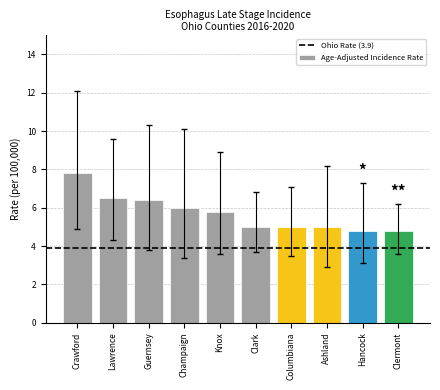

Count the number of data series in this chart.

1